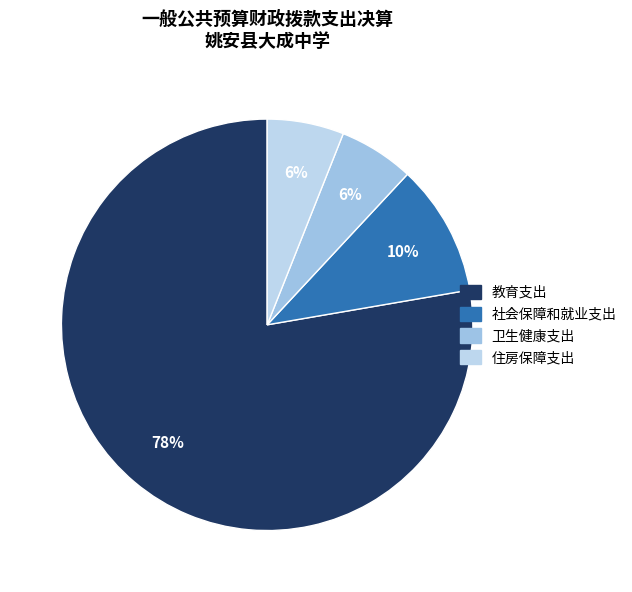

To the nearest percent, what portion does 住房保障支出 represent?

6%